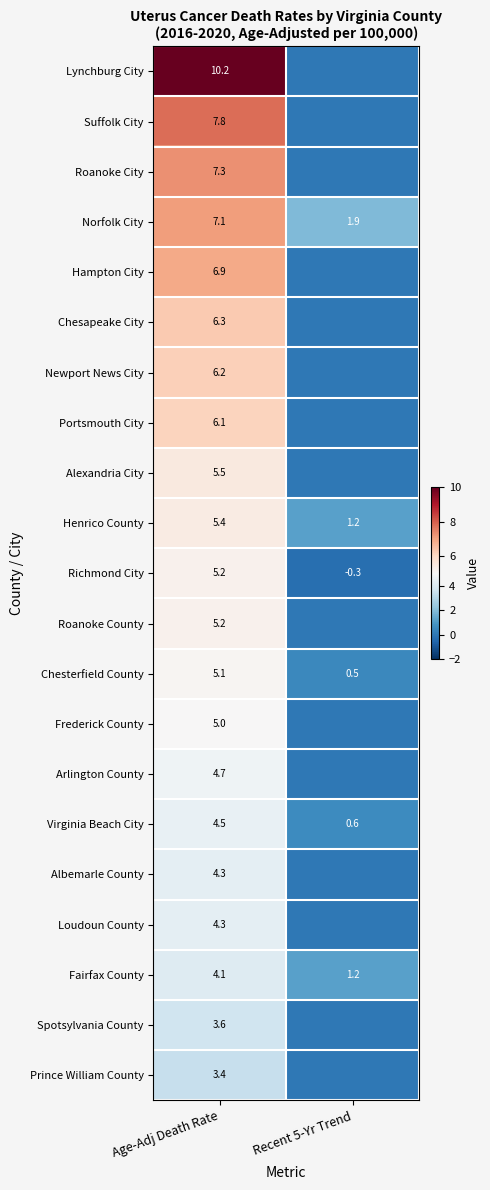

At which label does Richmond City first exceed 5?

Age-Adj Death Rate